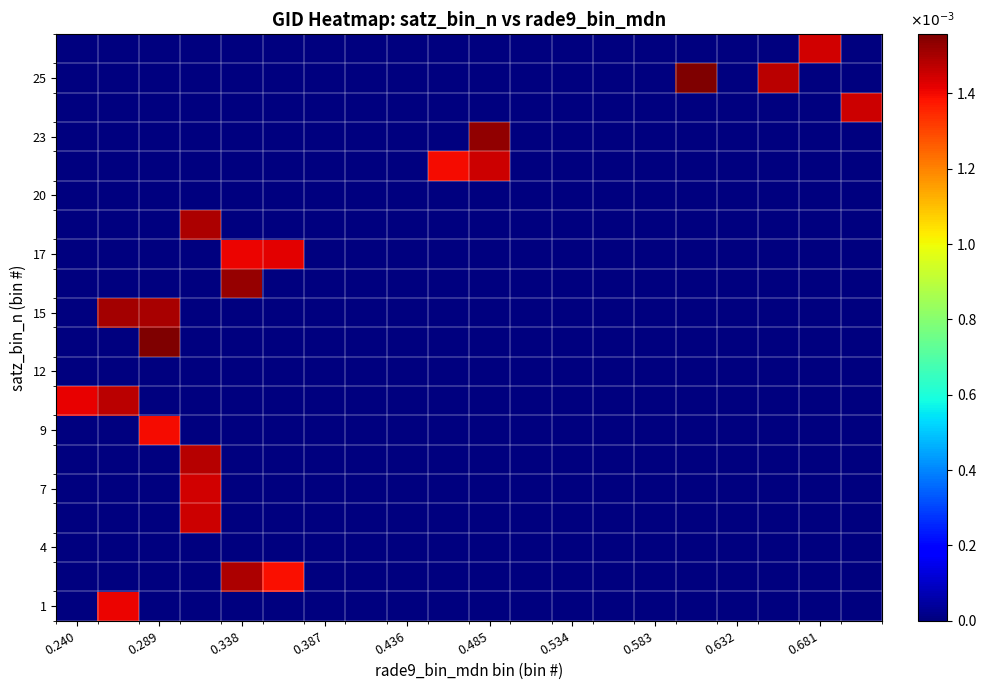

At which category does the chart reach its minimum across all series?

0.240